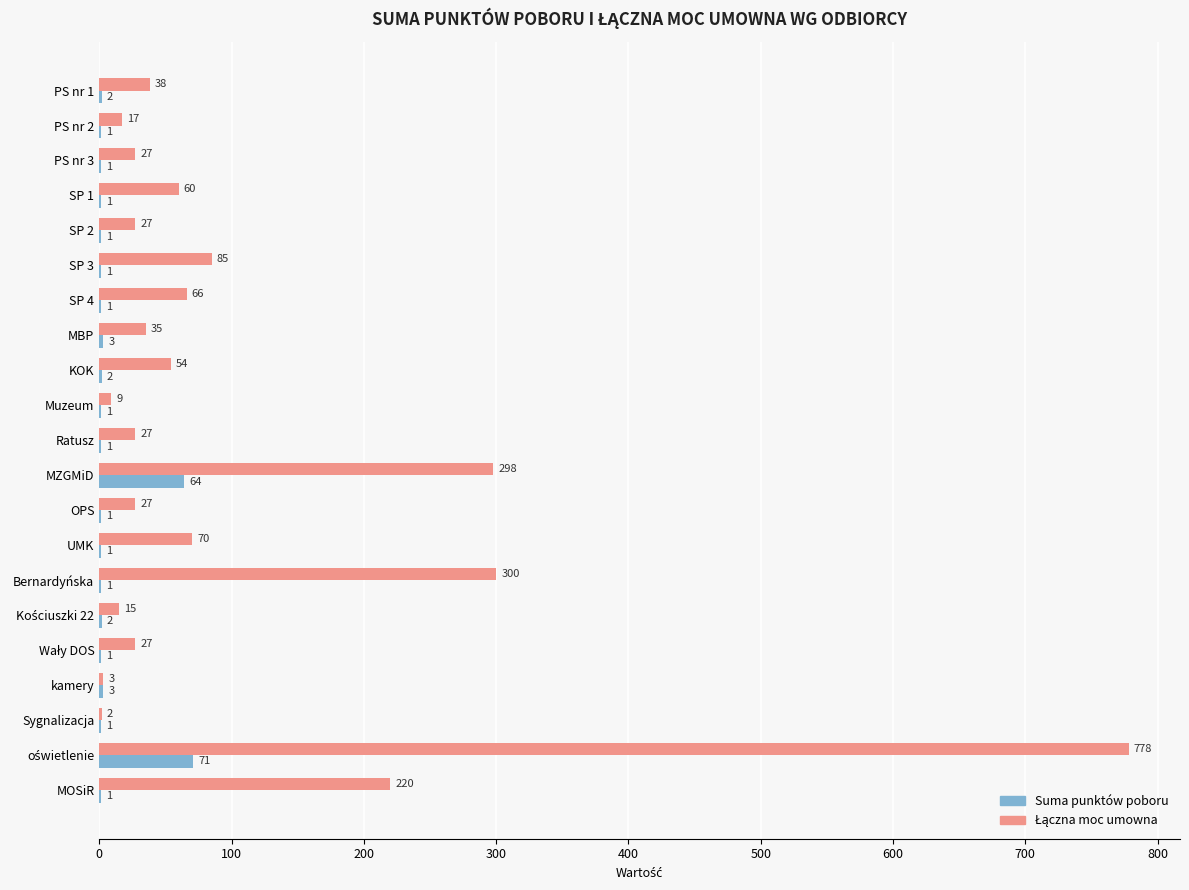

What is the sum of all Suma punktów poboru values?

161